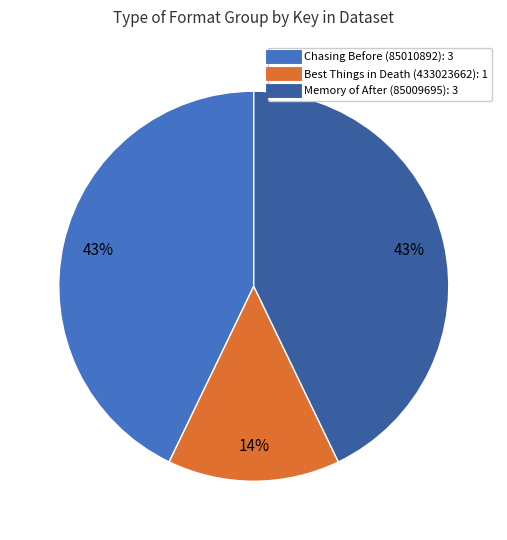

How many slices are in this pie chart?

3